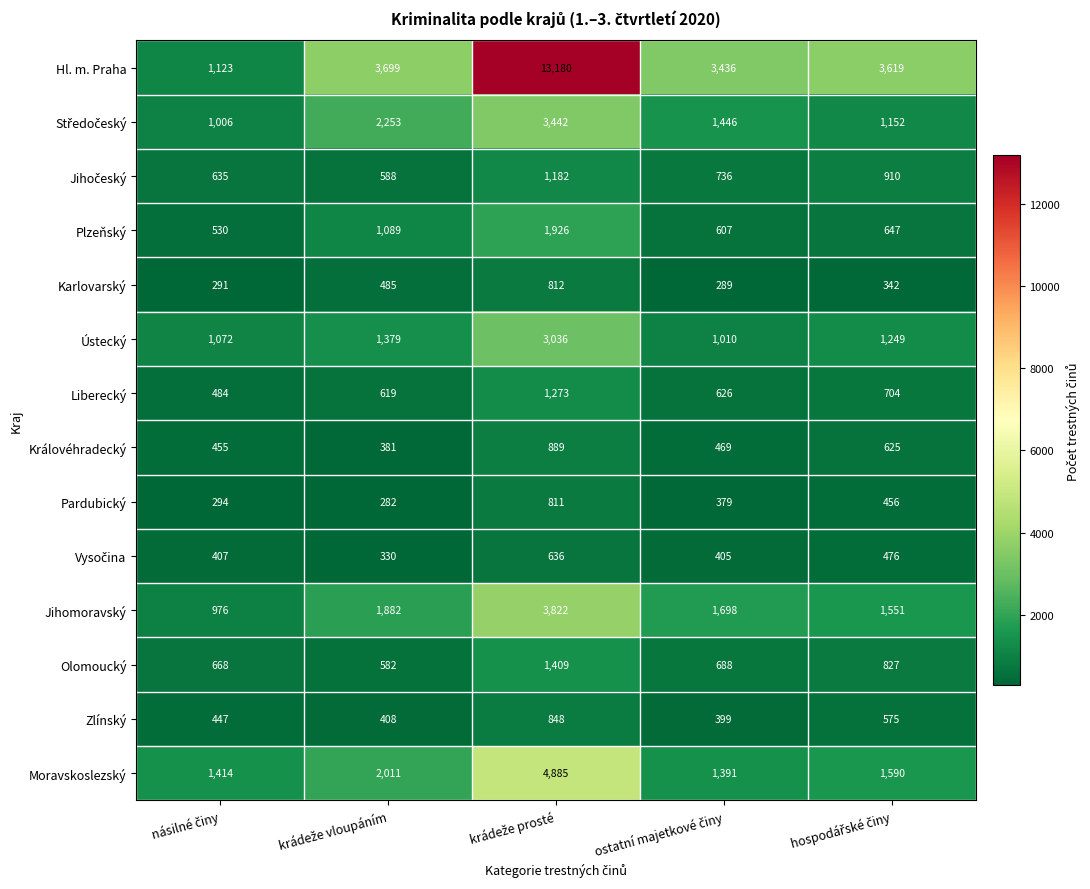

Which series has the widest spread of values?

Hl. m. Praha